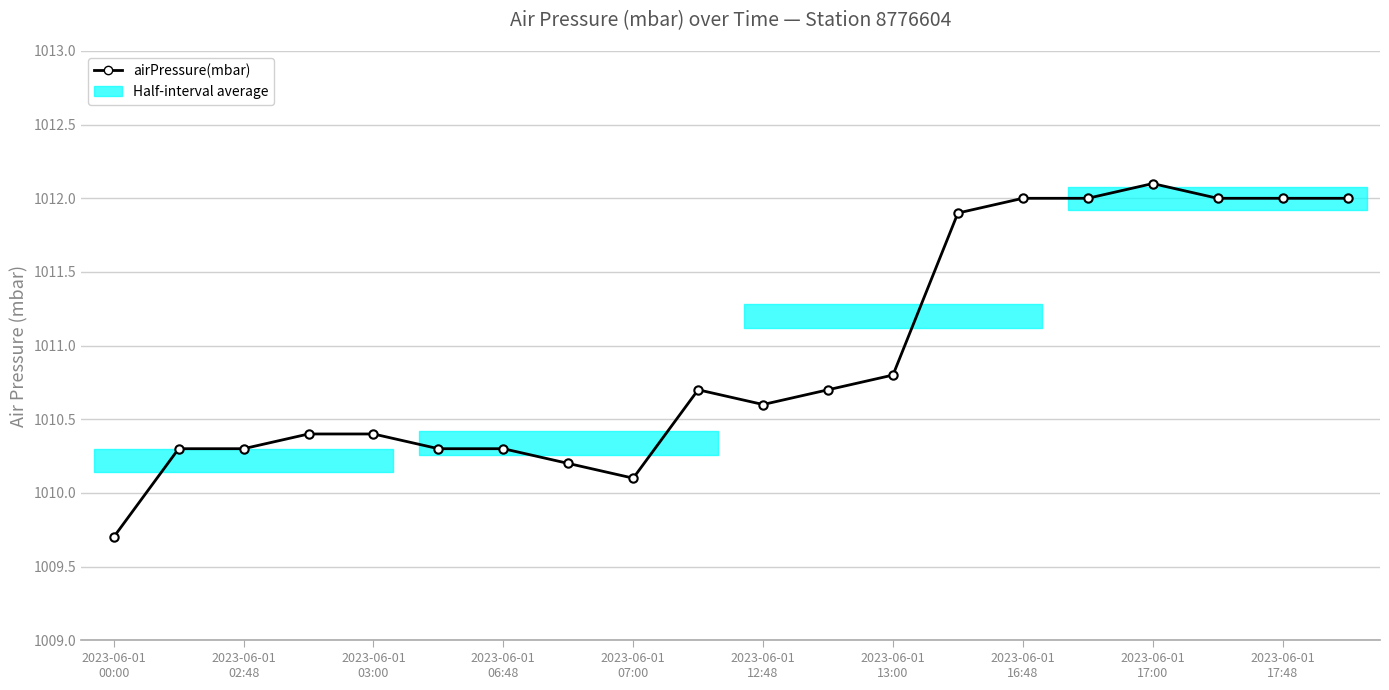

Count the number of categories in the chart.

20